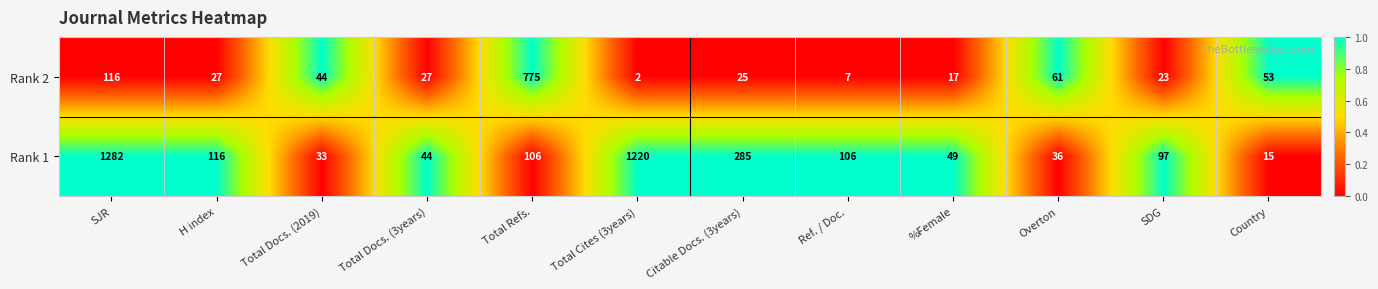

Is it true that Rank 1 equals 2106 at SJR?

False